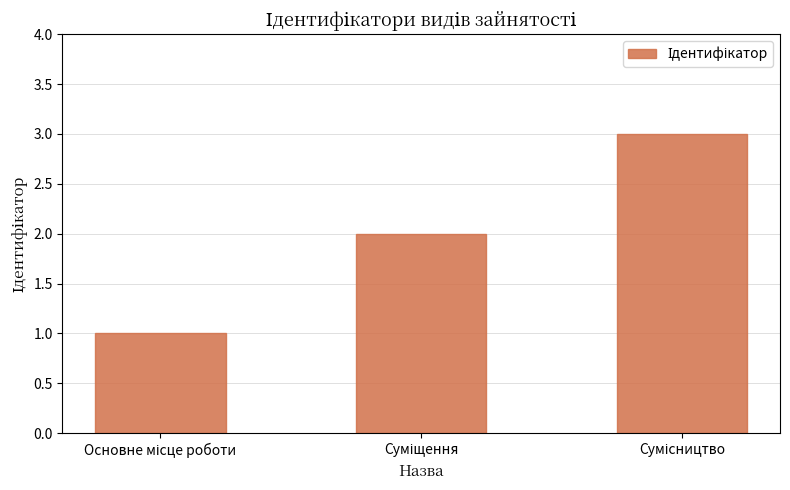

Are the bars grouped side by side (vs. stacked)?

No